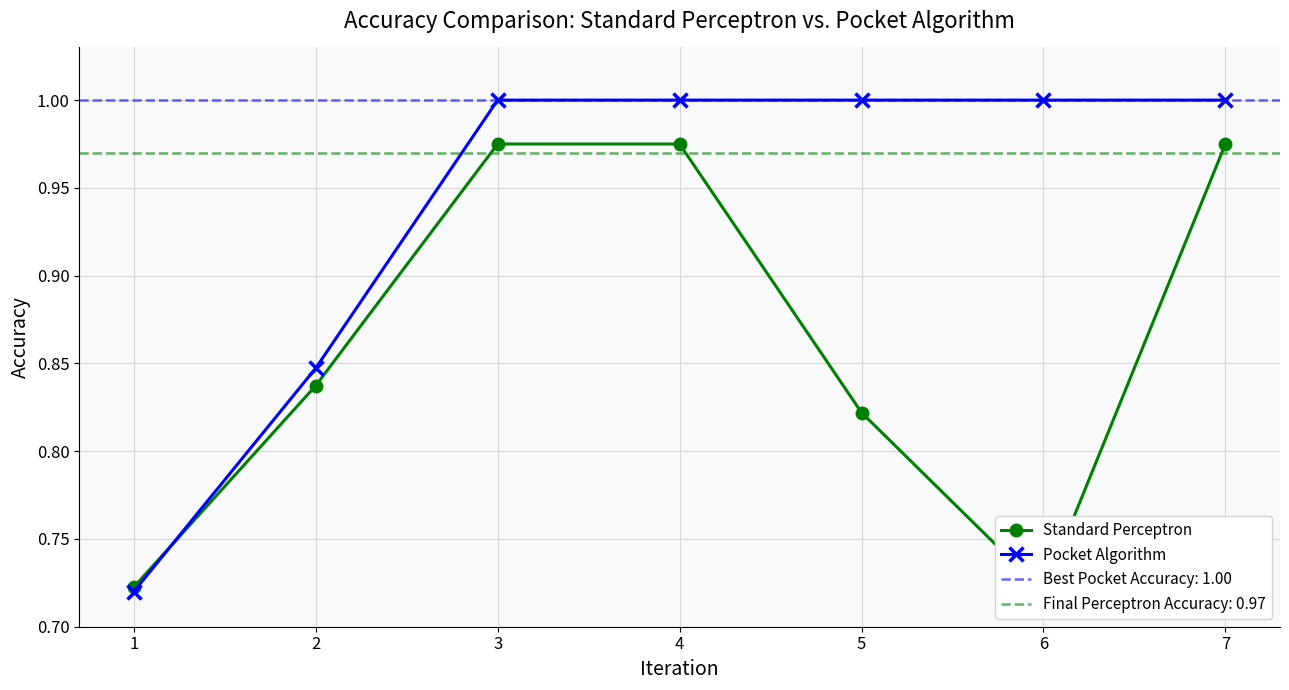

What are all the series names shown in the legend?

Standard Perceptron, Pocket Algorithm